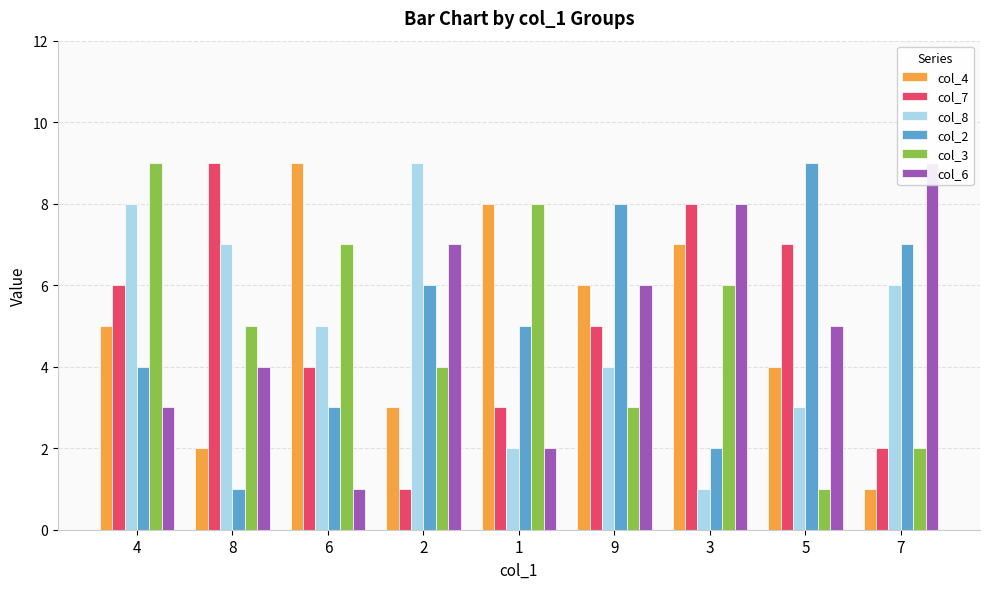

At which label does col_4 reach its peak?

6